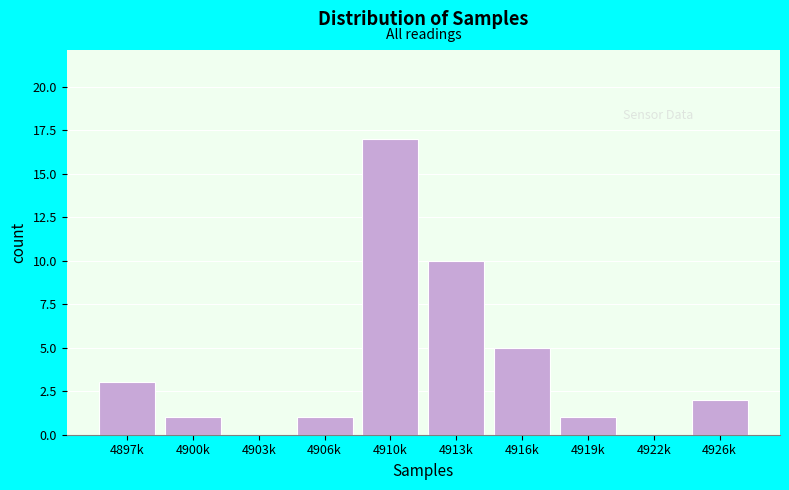

Reading left to right, what are all the values shown in this chart?

4897k=3	4900k=1	4903k=0	4906k=1	4910k=17	4913k=10	4916k=5	4919k=1	4922k=0	4926k=2